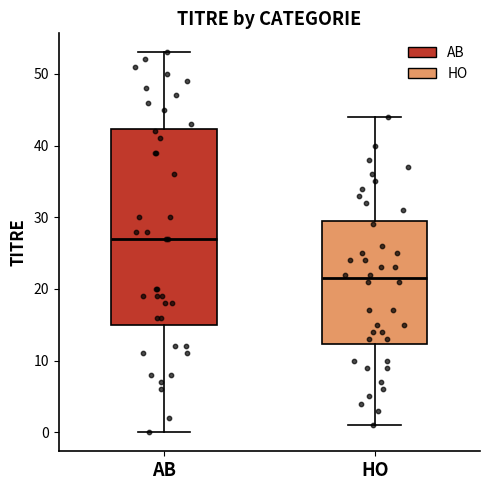

Which box is the tallest, from its lower edge to its upper edge?

AB